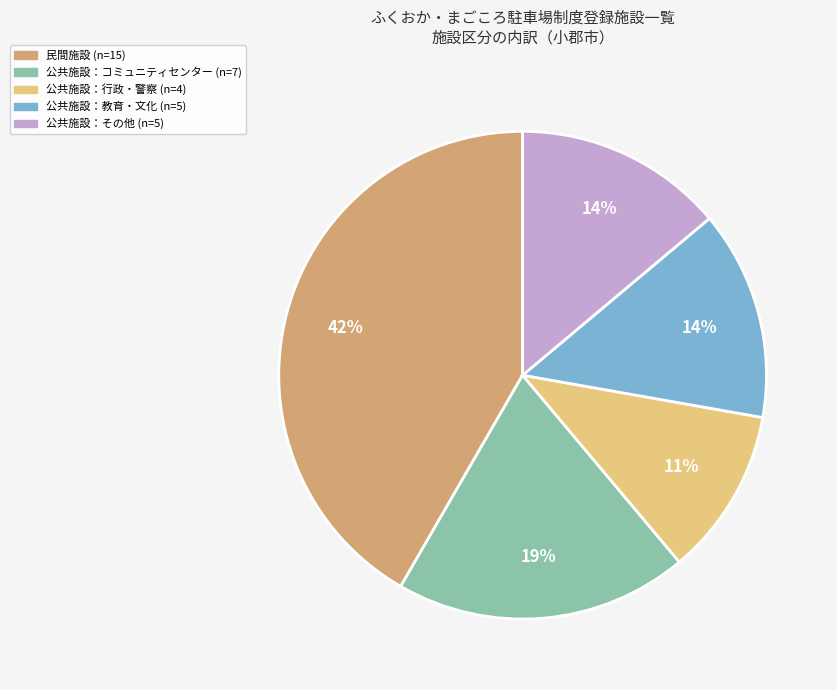

Does any single category account for the majority?

No